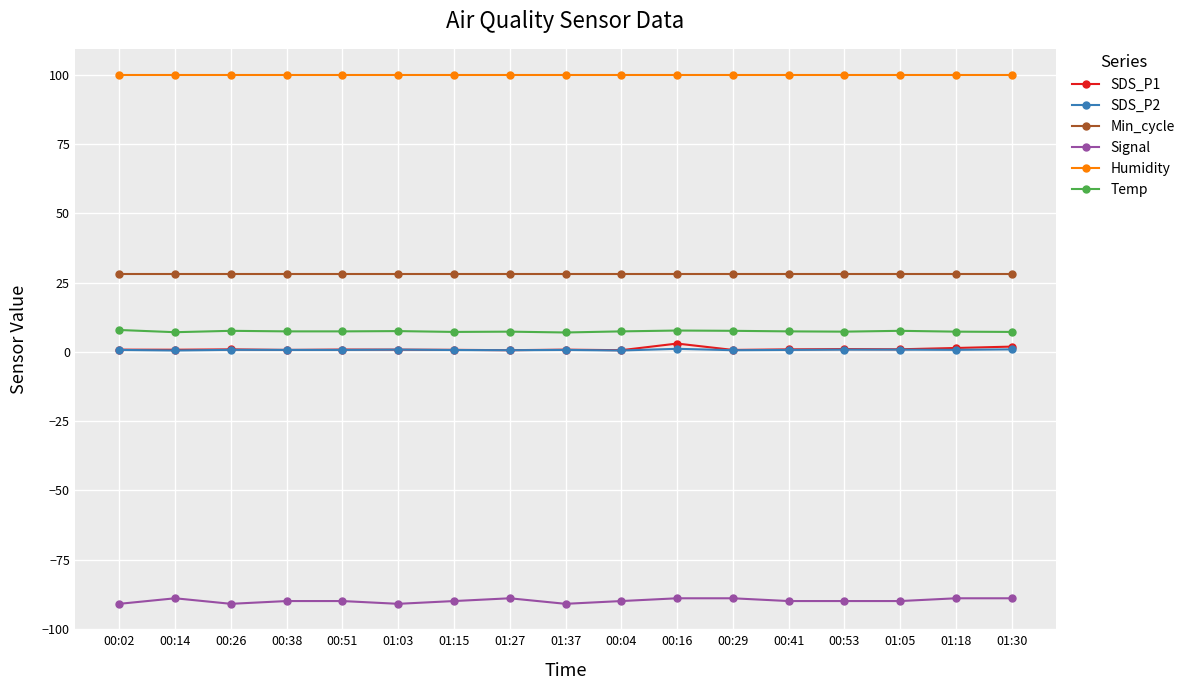

What is the value of the Temp point at the 8th from the left?

7.3